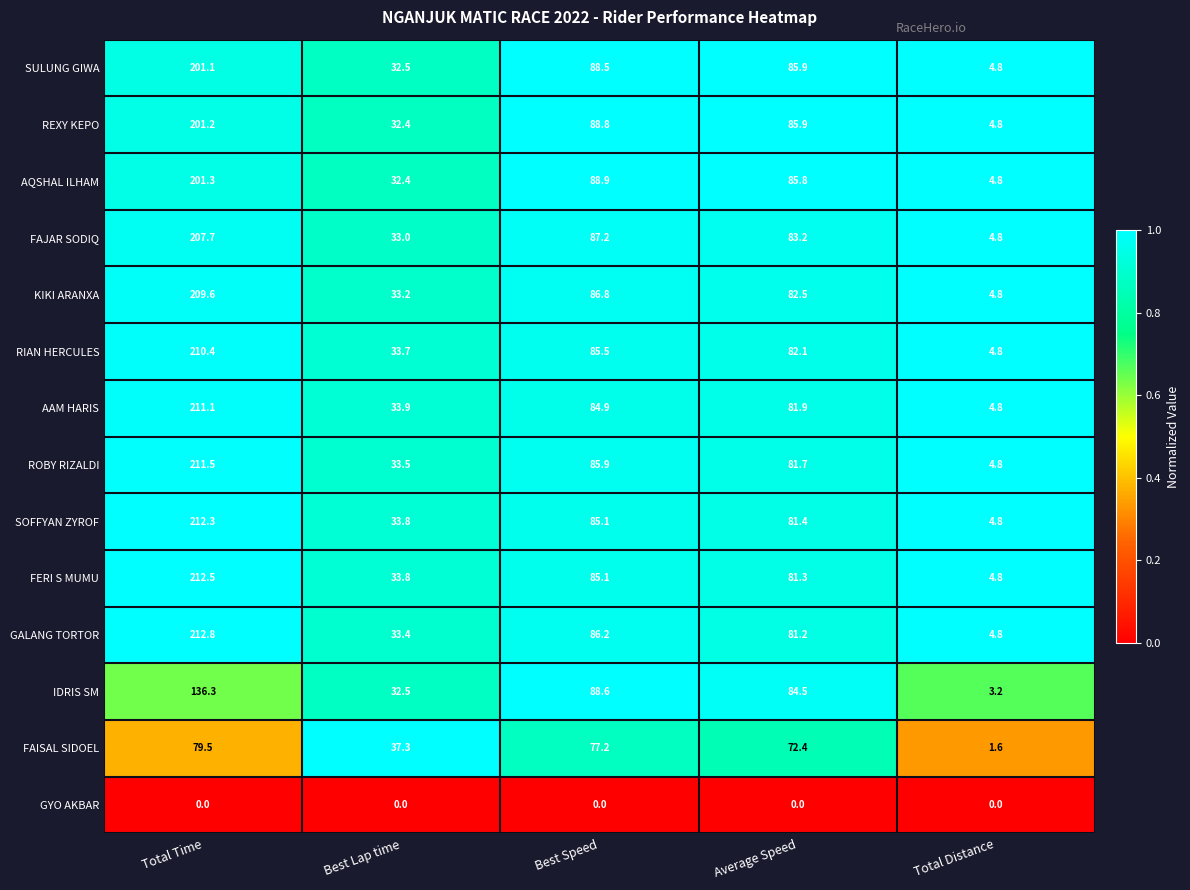

Which category has the highest value across all series?

Total Time